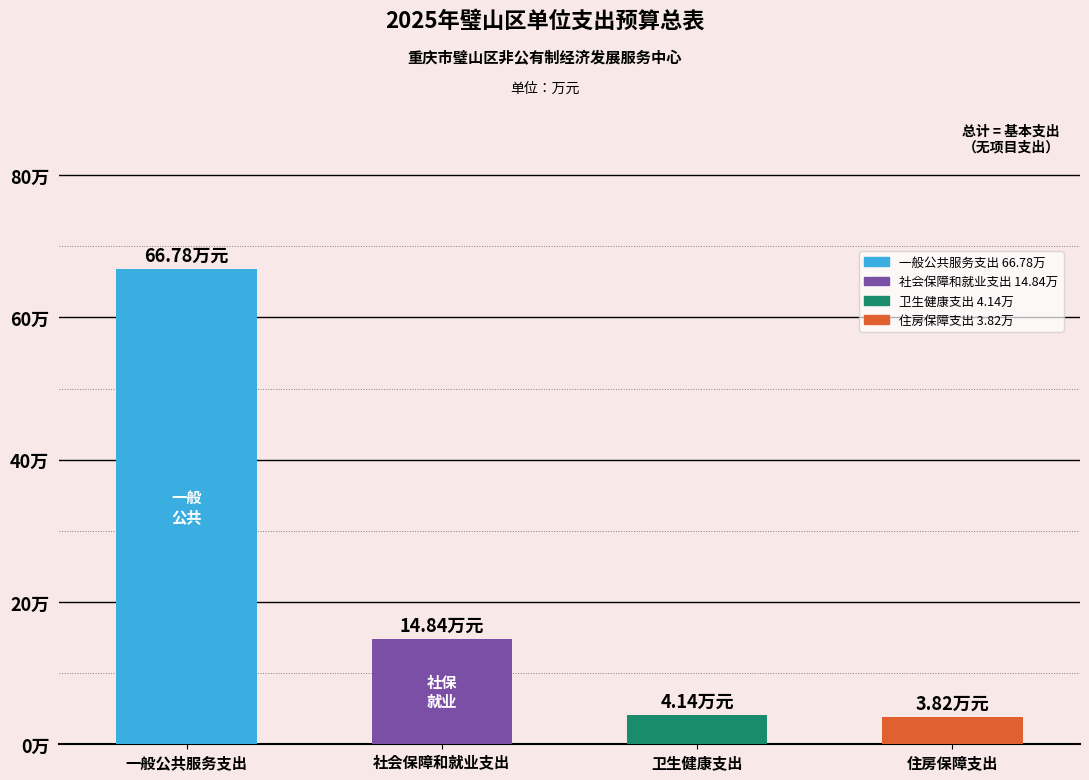

Are the bars horizontal?

No